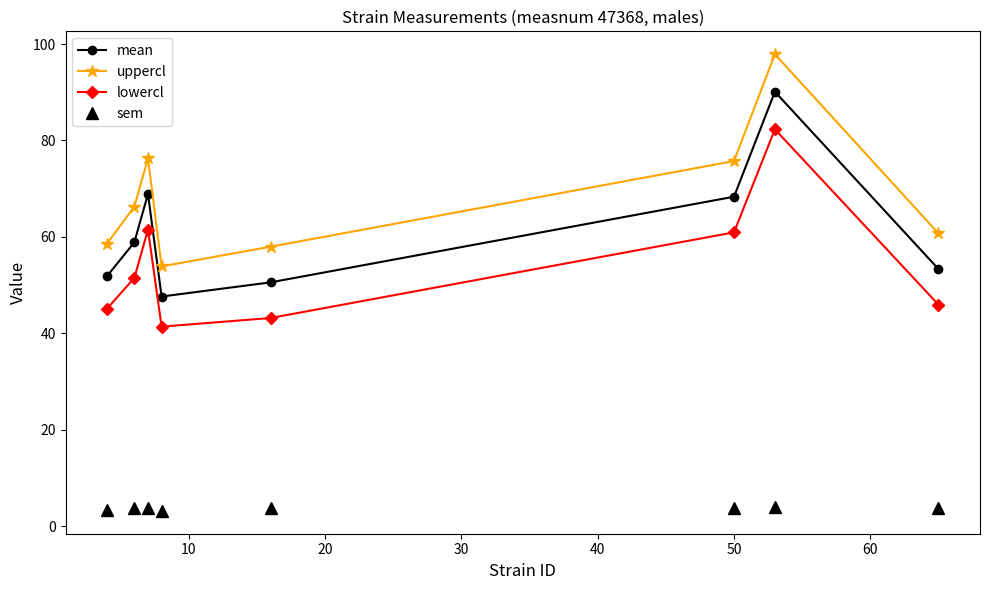

Rank the series by their maximum value, from highest to lowest.

uppercl, mean, lowercl, sem